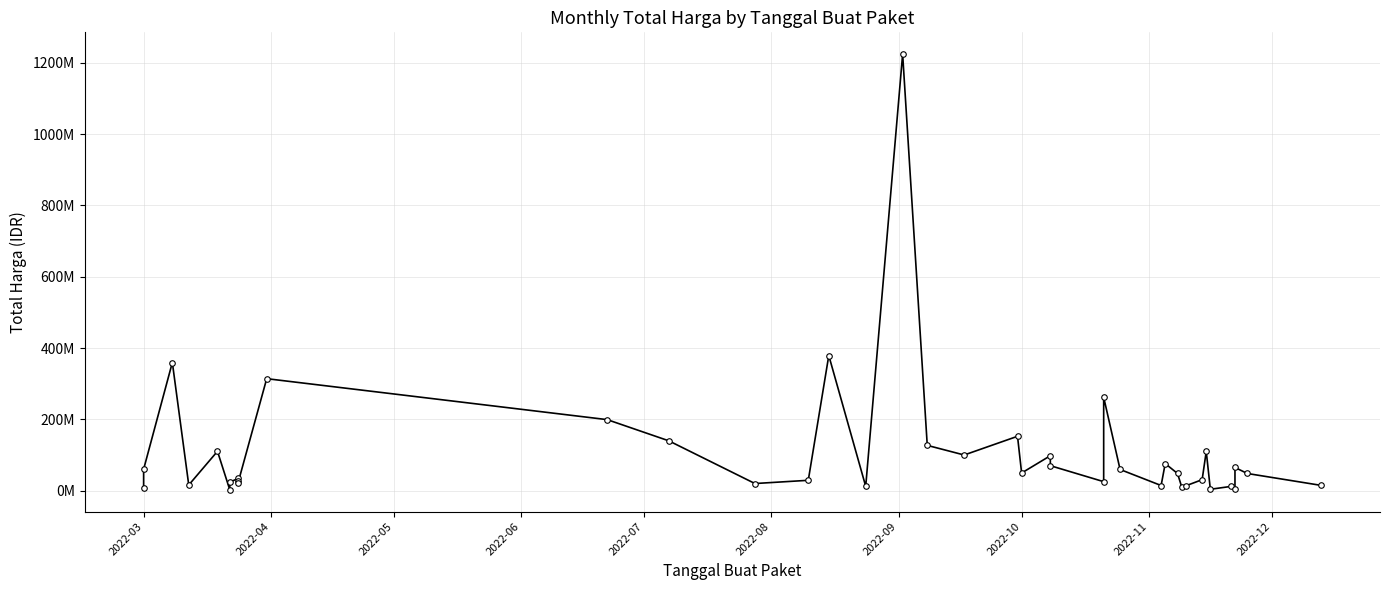

What is the value of the 28th point from the left?

14400000